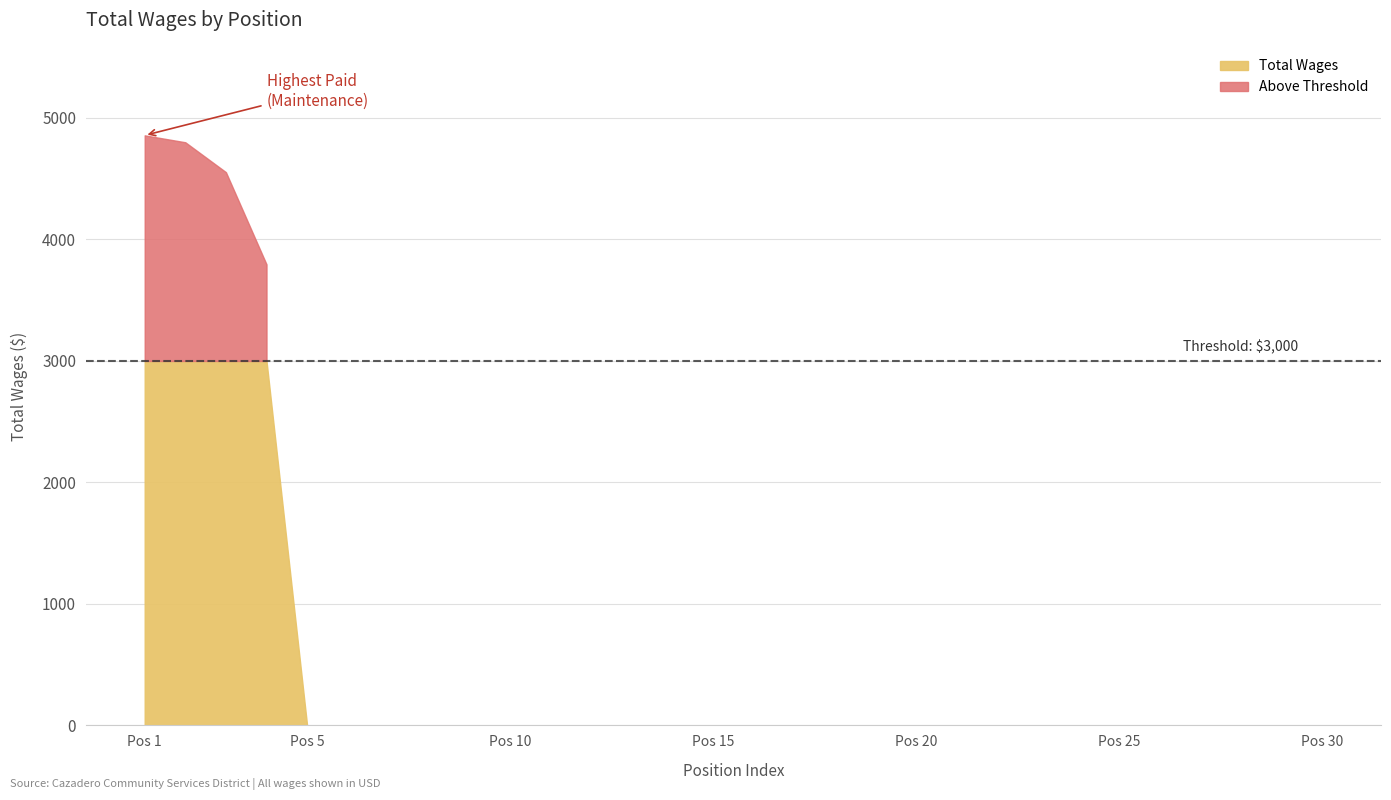

How many categories are shown in the chart?

30